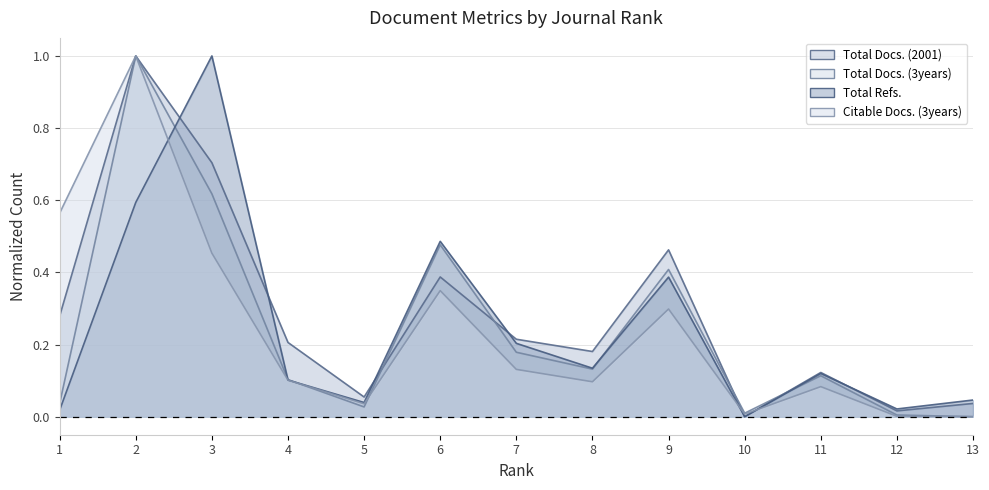

Reading left to right, what are all the values shown in this chart?

Total Docs. (2001): 0.3	1.0	0.7	0.2	0.1	0.4	0.2	0.2	0.5	0.0	0.1	0.0	0.0
Total Docs. (3years): 0.0	1.0	0.6	0.1	0.0	0.5	0.2	0.1	0.4	0.0	0.1	0.0	0.0
Total Refs.: 0.0	0.6	1.0	0.1	0.0	0.5	0.2	0.1	0.4	0.0	0.1	0.0	0.0
Citable Docs. (3years): 0.6	1.0	0.5	0.1	0.0	0.3	0.1	0.1	0.3	0.0	0.1	0.0	0.0